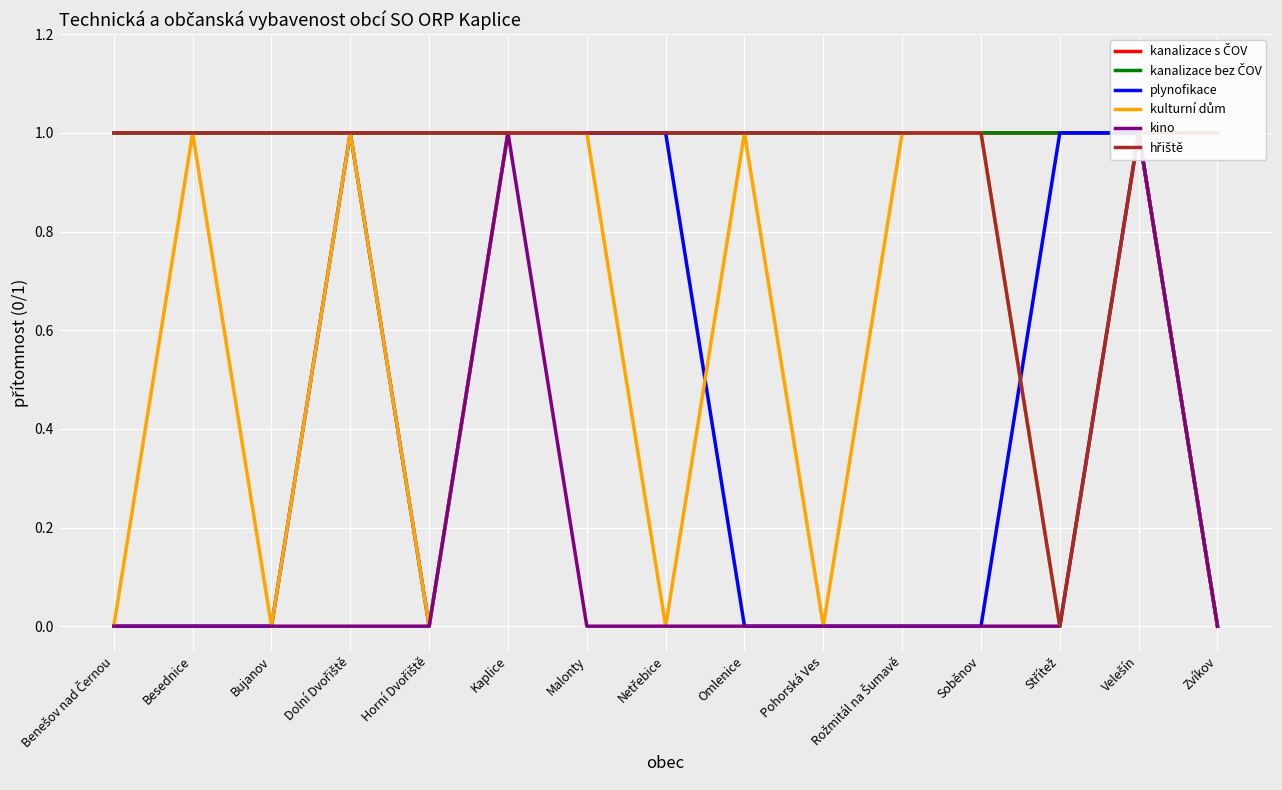

At how many categories does at least one series exceed 0?

15